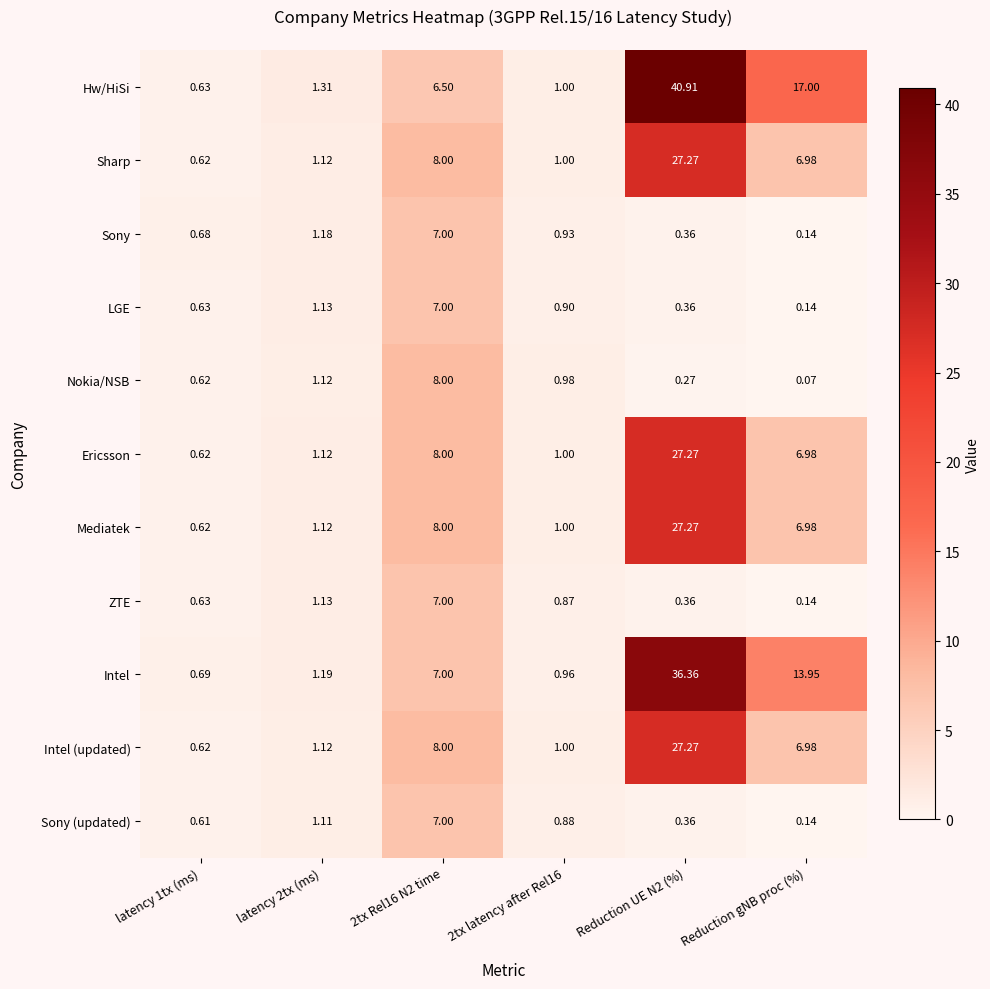

Between latency 2tx (ms) and Reduction UE N2 (%), which series saw the biggest shift?

Hw/HiSi